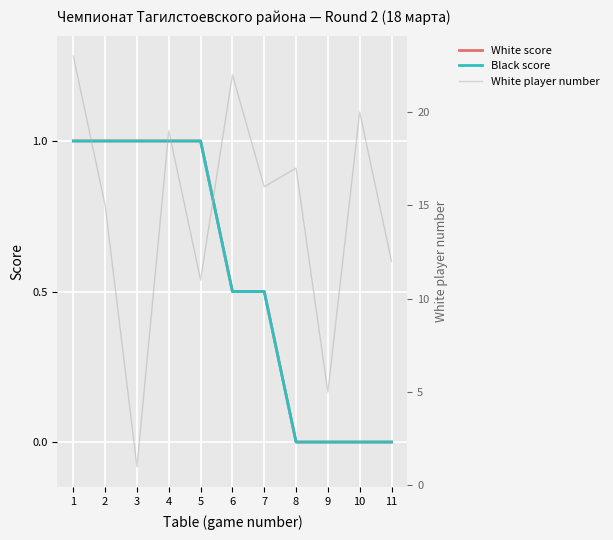

Reading left to right, list all the values displayed in this chart.

White score: 1=1.0	2=1.0	3=1.0	4=1.0	5=1.0	6=0.5	7=0.5	8=0.0	9=0.0	10=0.0	11=0.0
Black score: 1=1.0	2=1.0	3=1.0	4=1.0	5=1.0	6=0.5	7=0.5	8=0.0	9=0.0	10=0.0	11=0.0
White player number: 1=23.0	2=15.0	3=1.0	4=19.0	5=11.0	6=22.0	7=16.0	8=17.0	9=5.0	10=20.0	11=12.0